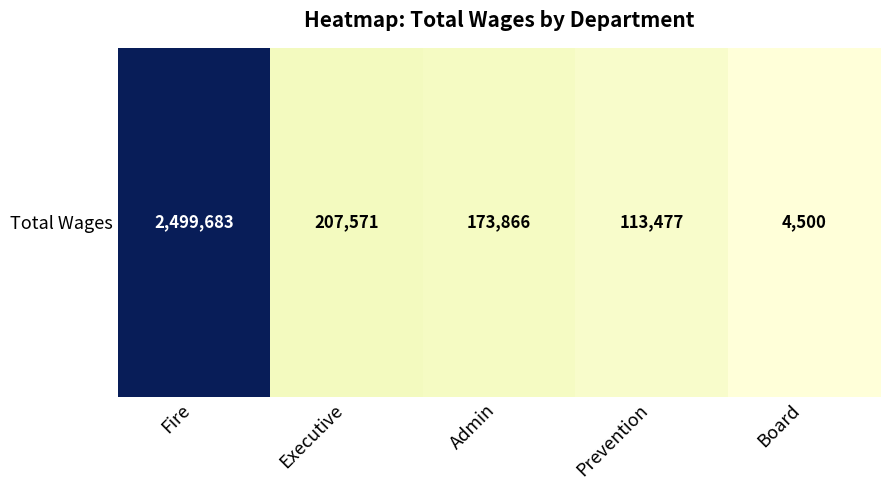

Is it true that the value at Fire is 1033226?

False